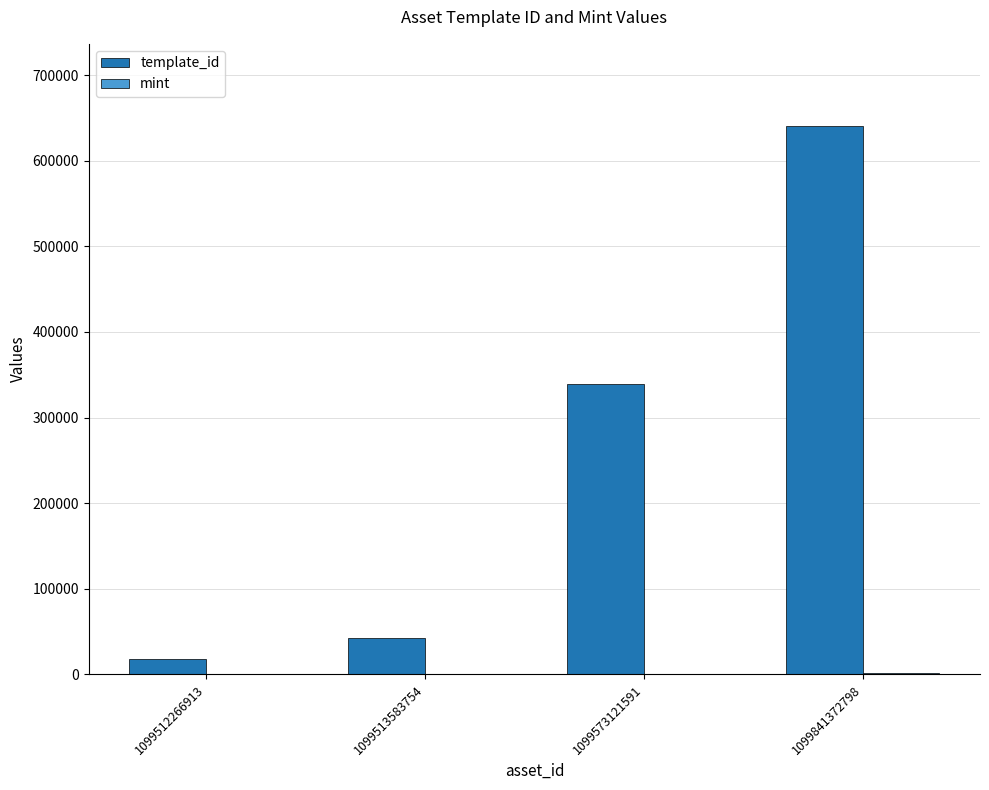

Which series changed the most between 1099573121591 and 1099841372798?

template_id